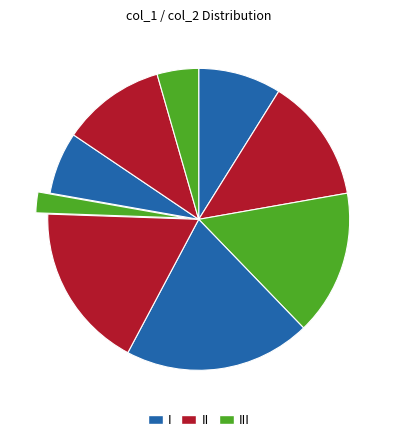

Does any single category account for the majority?

No